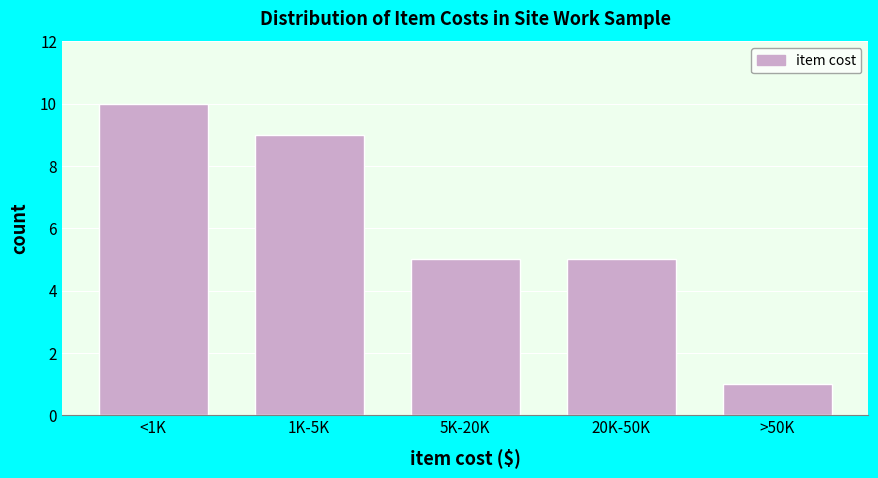

Reading right to left, list all the values displayed in this chart.

>50K=1	20K-50K=5	5K-20K=5	1K-5K=9	<1K=10